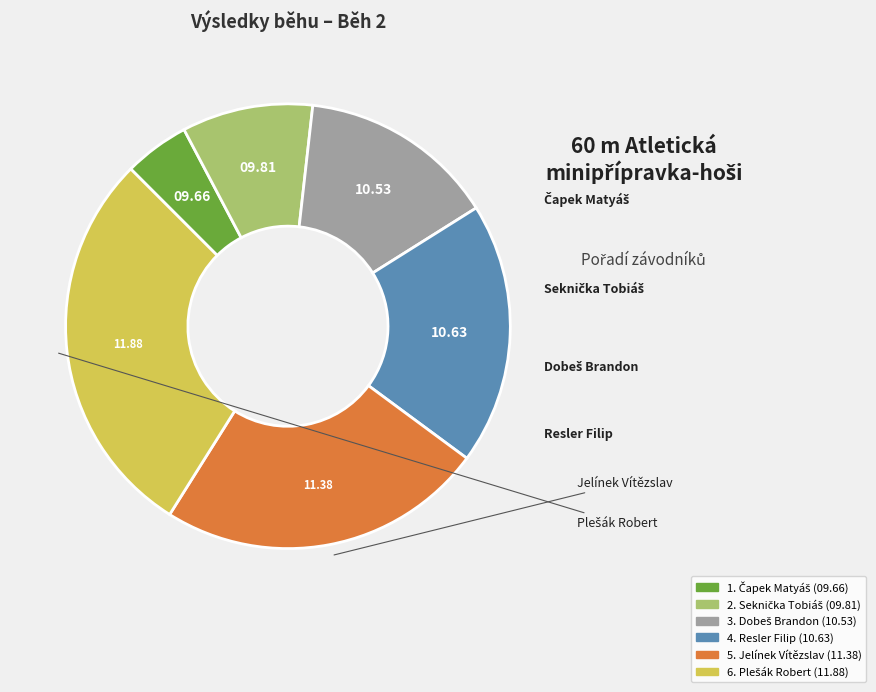

Is there any slice that represents more than half of the pie?

No